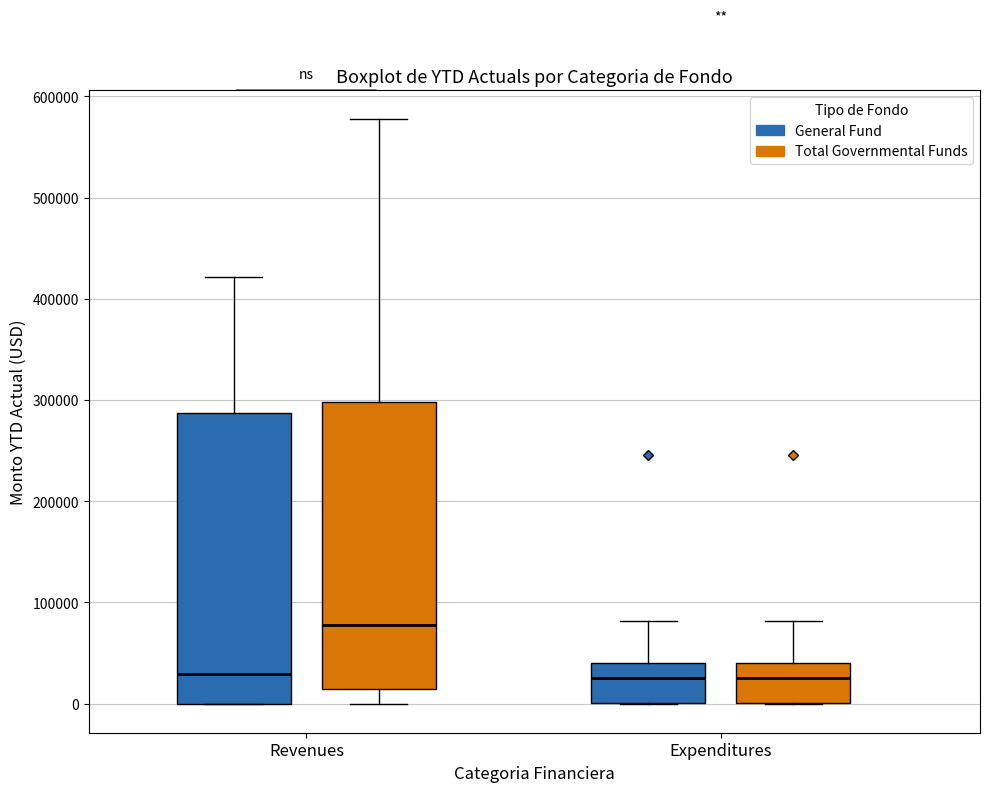

Reading left to right, transcribe this box plot: for each box, give where its median line is, the range the box spans, and where its two whiskers end, as read against the y-axis. The values are not printed on the chart, so give them approximately, as read against the axis.

Revenues (General Fund): median 30000, box 0 to 290000, whiskers 0 to 420000
Revenues (Total Governmental Funds): median 80000, box 10000 to 300000, whiskers 0 to 580000
Expenditures (General Fund): median 30000, box 0 to 40000, whiskers 0 to 80000
Expenditures (Total Governmental Funds): median 30000, box 0 to 40000, whiskers 0 to 80000